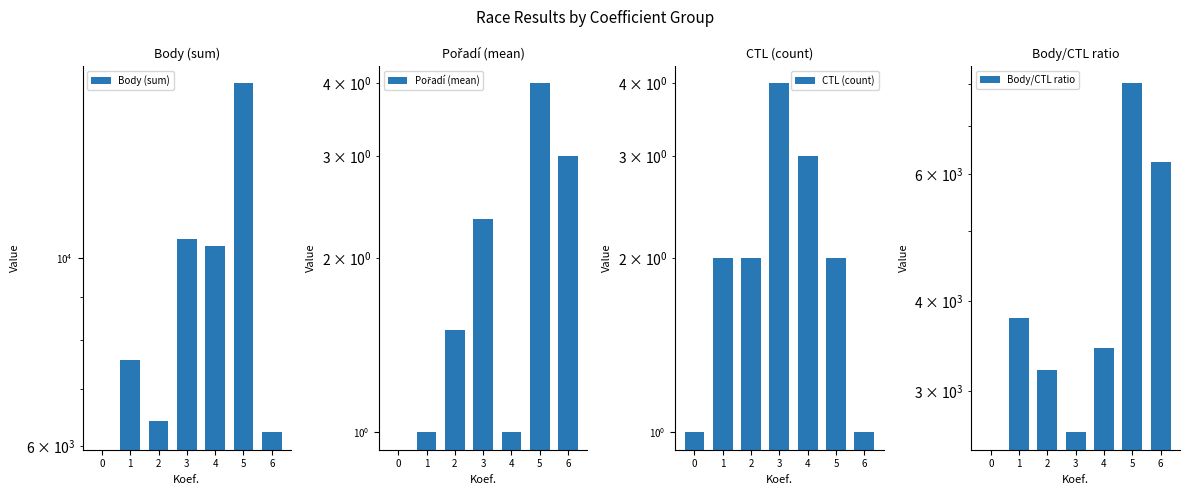

Which series has the largest range (max minus min)?

Body (sum)